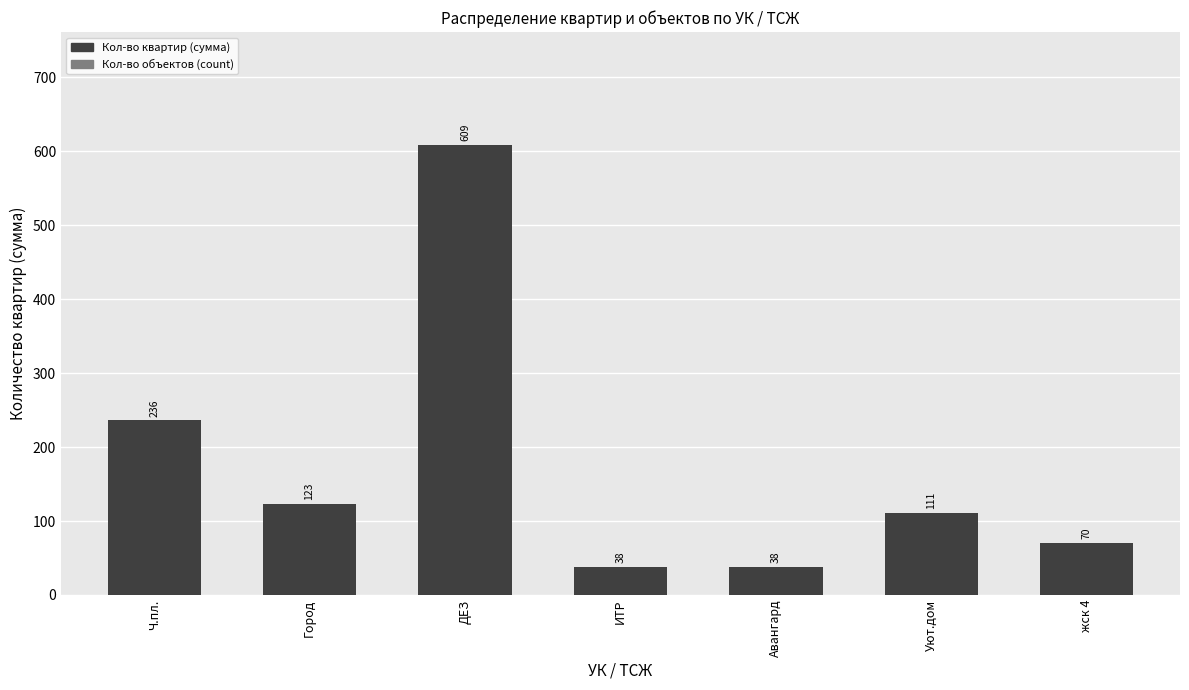

True or false: the data shows 38 at ИТР.

True